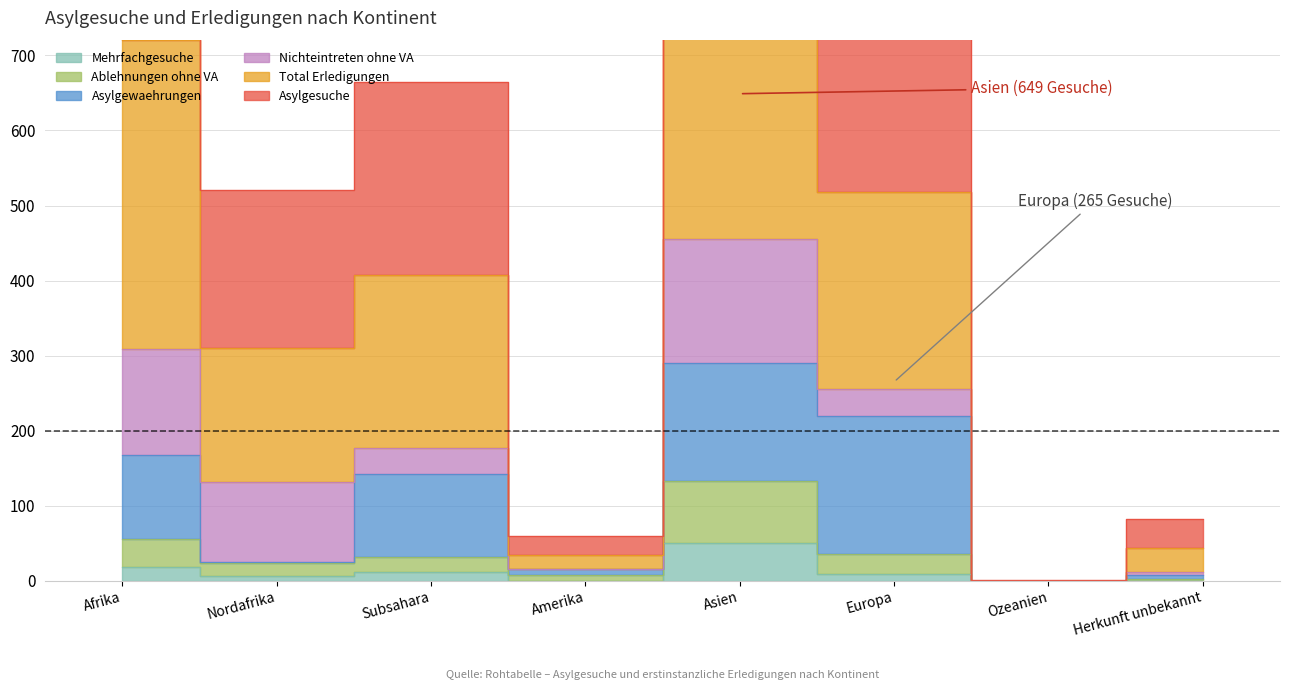

True or false: Asylgesuche and Total Erledigungen cross at least once.

False